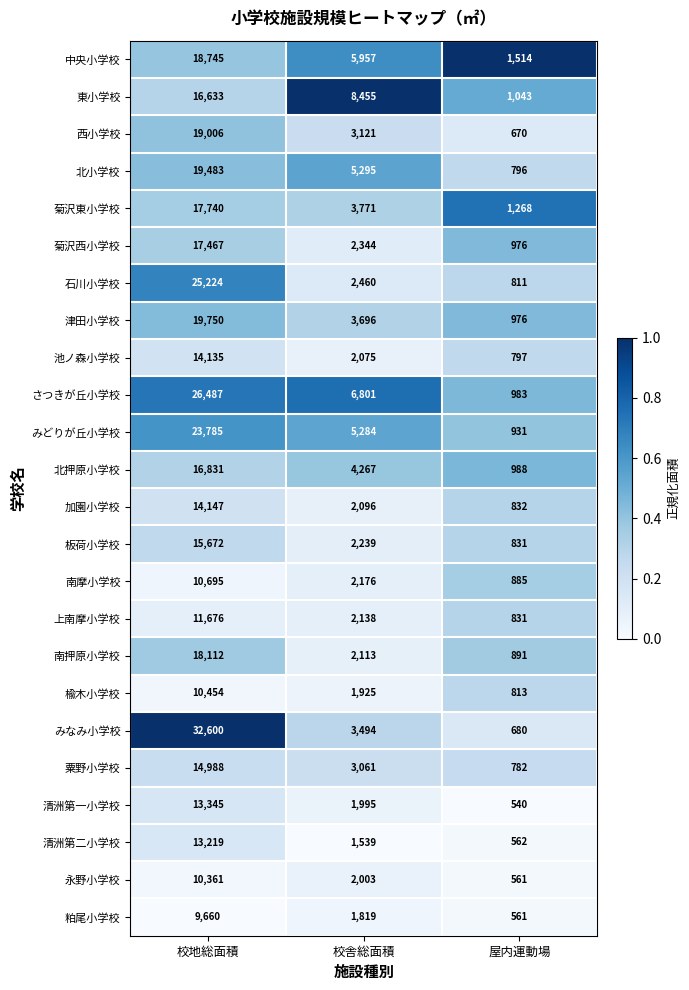

Which series has the largest total across all categories?

みなみ小学校